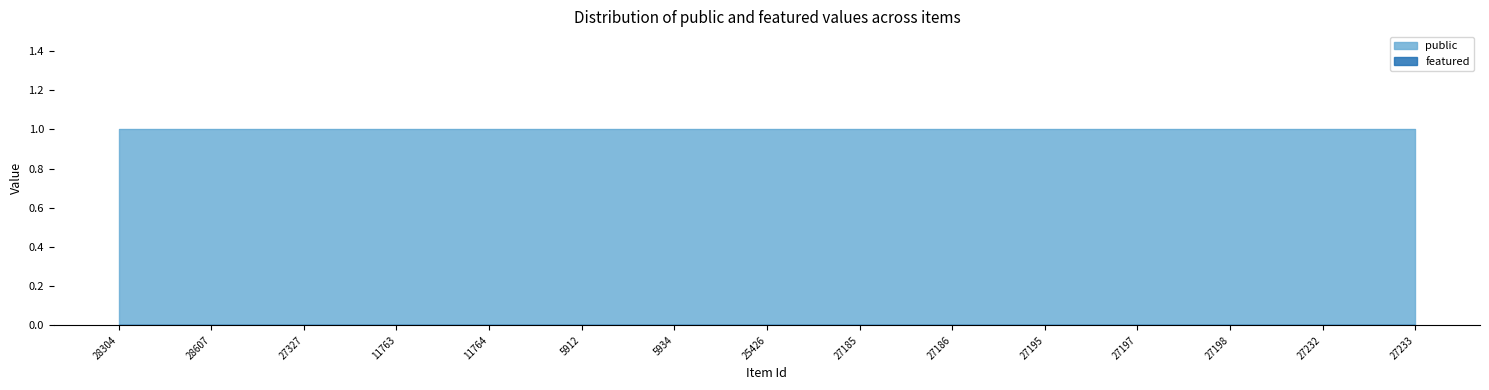

At 27186, list the series in order from smallest to largest.

featured, public